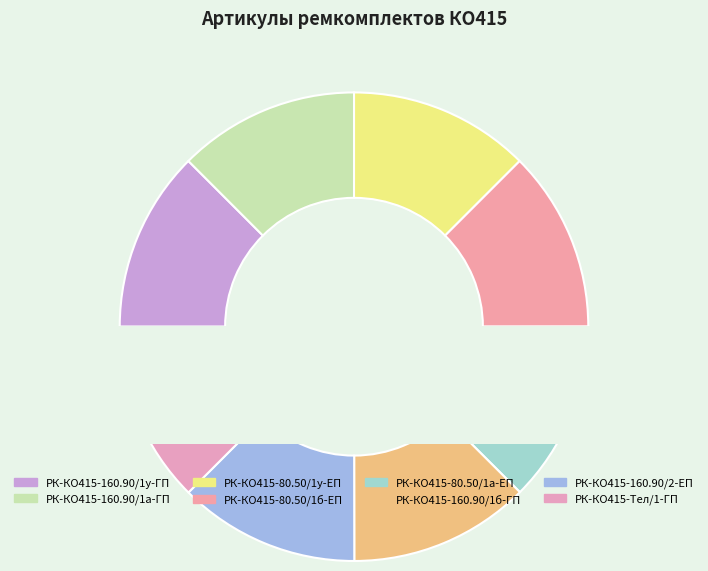

How many segments does this pie chart have?

8